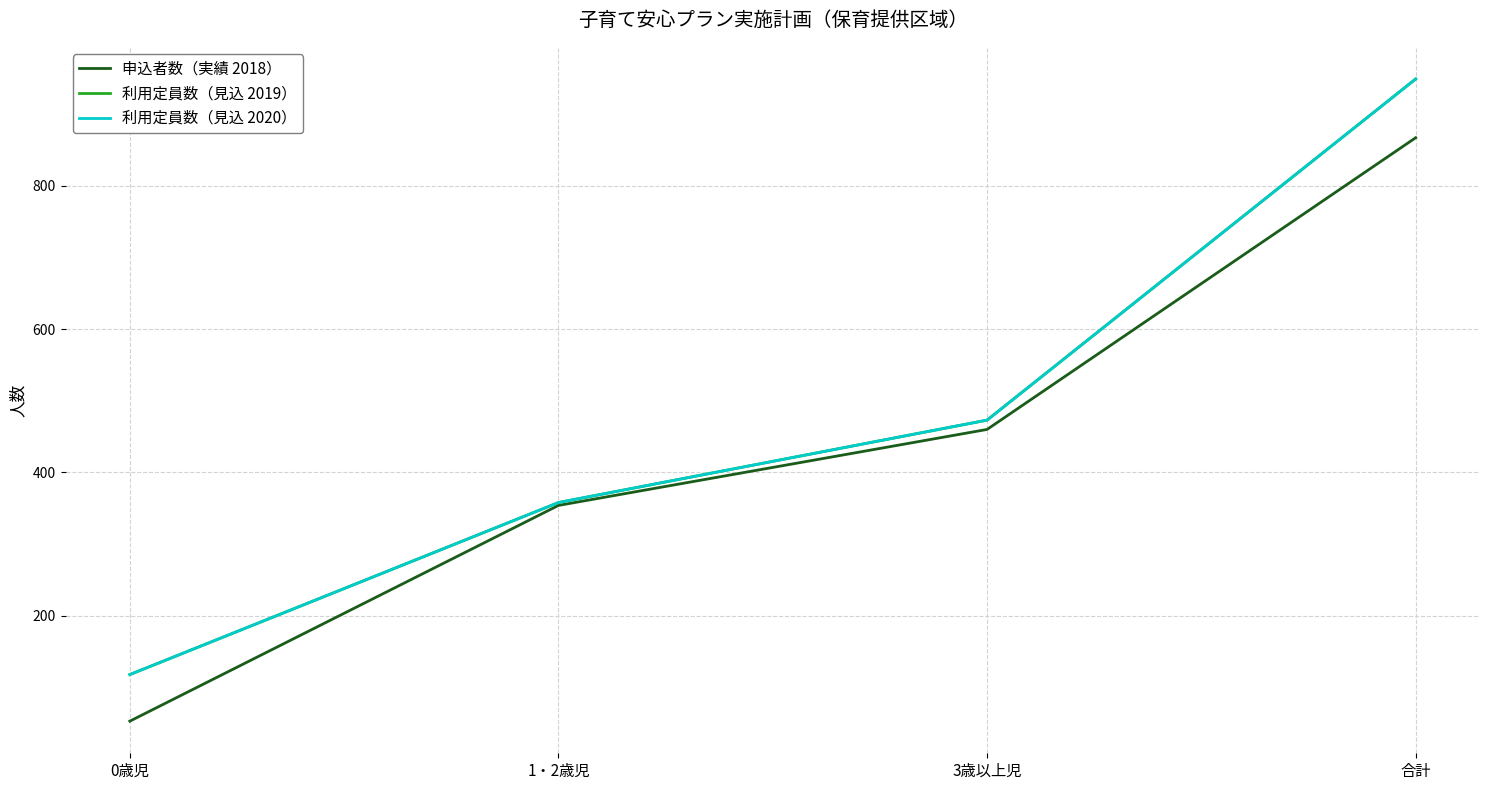

What is the difference between the highest and lowest values at 合計?

82